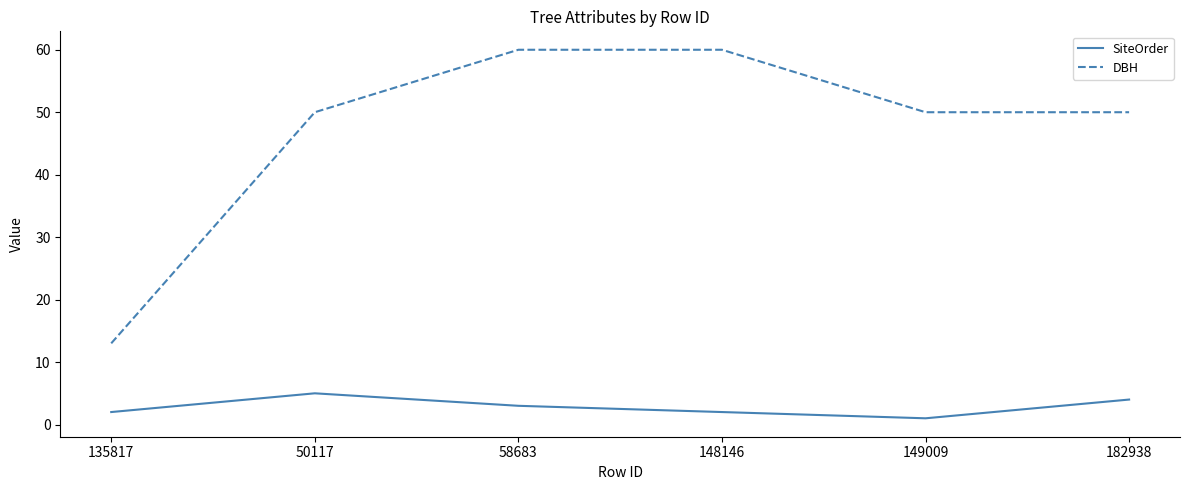

What is the spread (max minus min) of values at 149009?

49